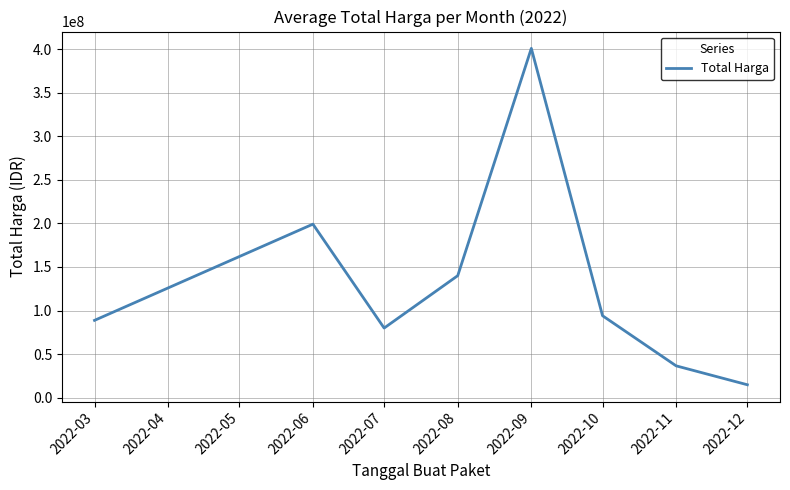

The value at 2022-10 is 27041980.1. True or false?

False